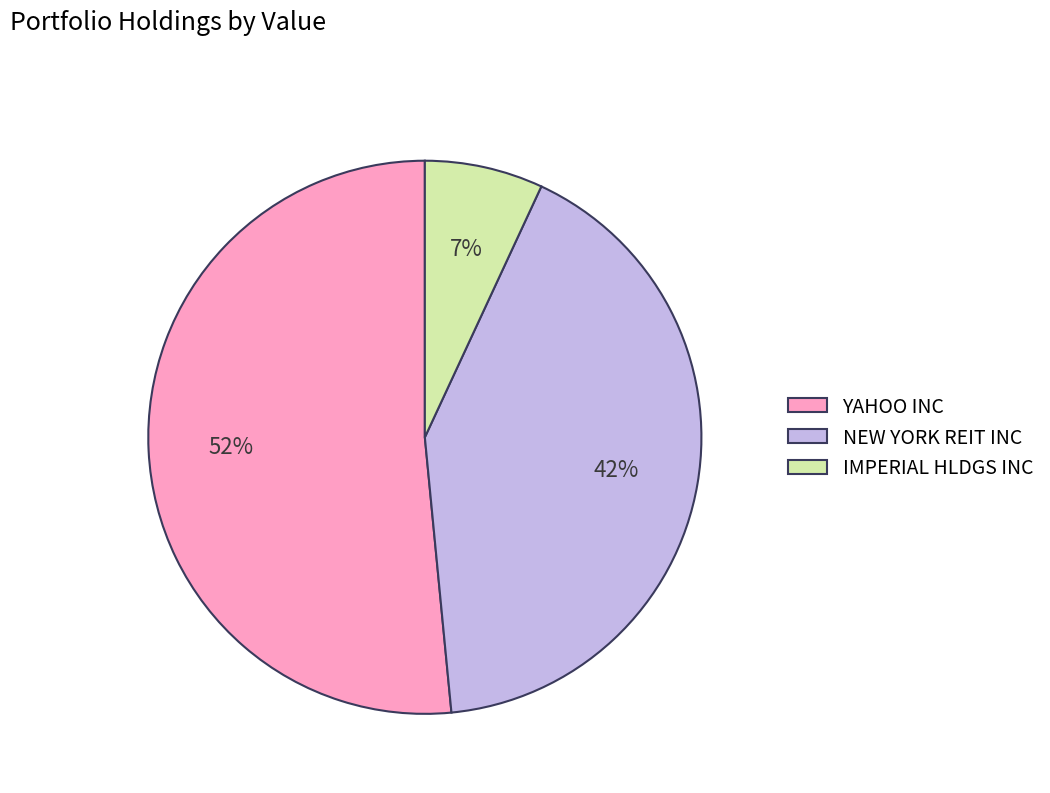

What is the largest slice in the pie chart?

YAHOO INC